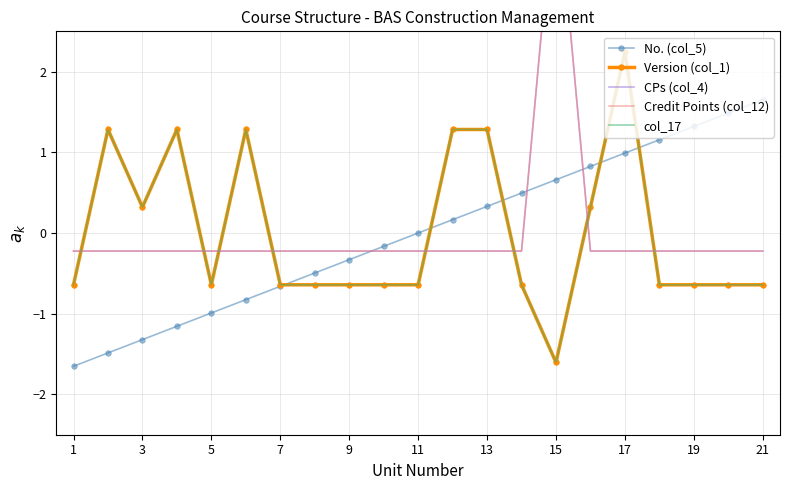

How many values in the No. (col_5) series are below 0?

10